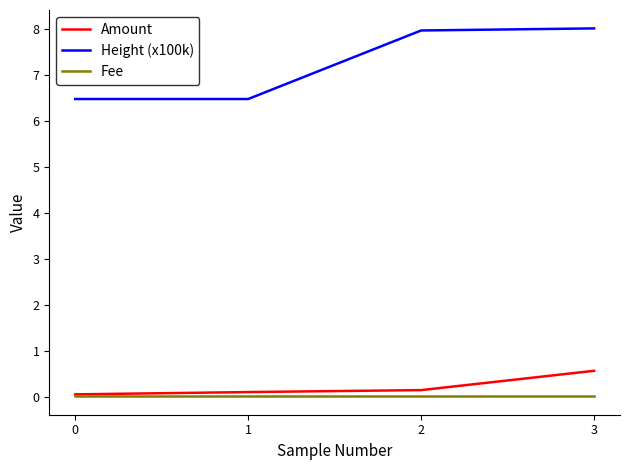

Which series has the largest total across all categories?

Height (x100k)